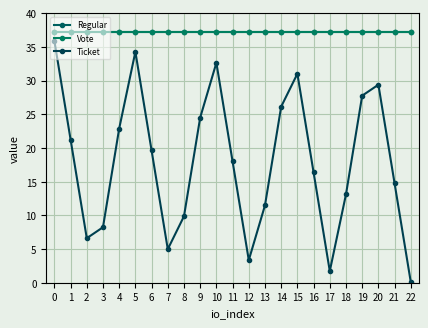

What is the value of the Vote point at the 22nd from the left?

37.2